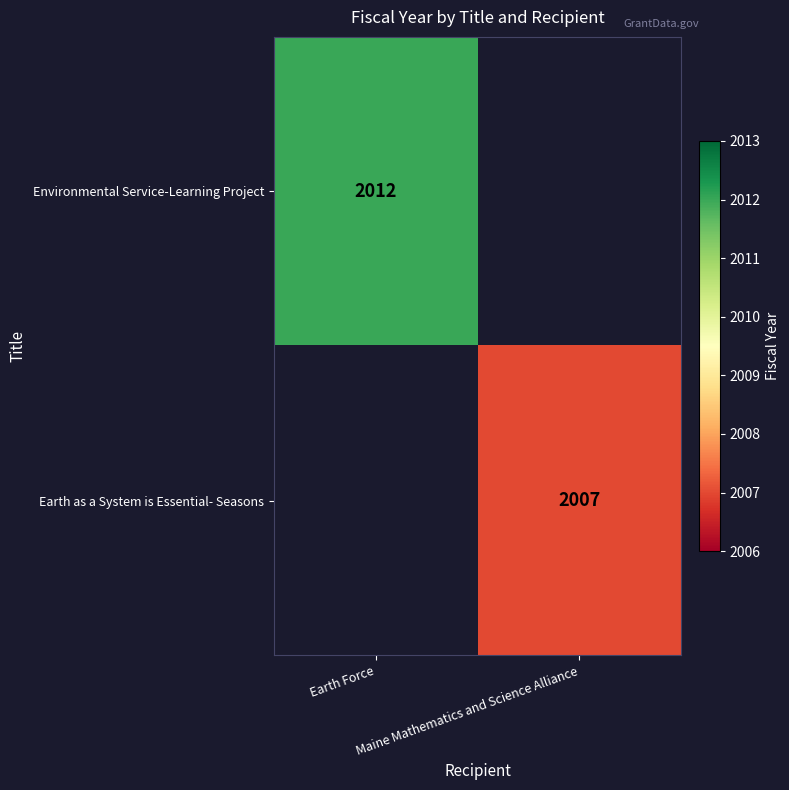

True or false: Earth as a System is Essential- Seasons has a value of 3169 at Maine Mathematics and Science Alliance.

False